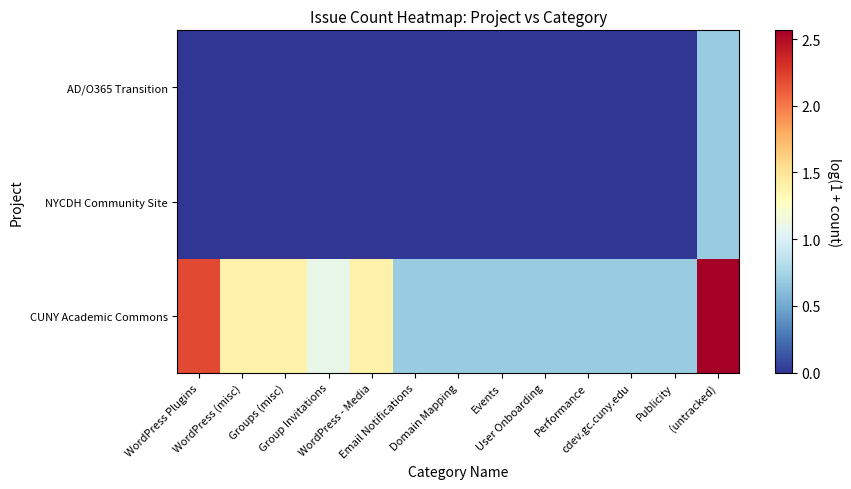

At how many categories does at least one series exceed 1?

6